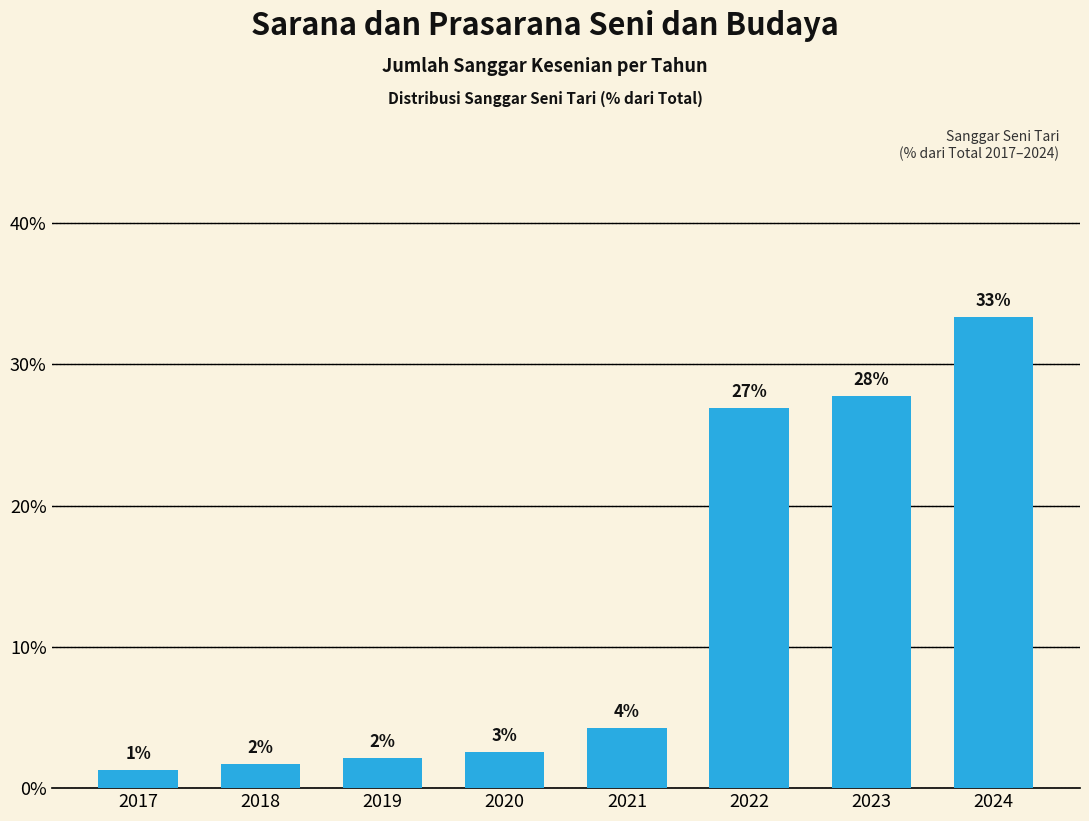

What is the value of the 1st bar from the left?

1.3